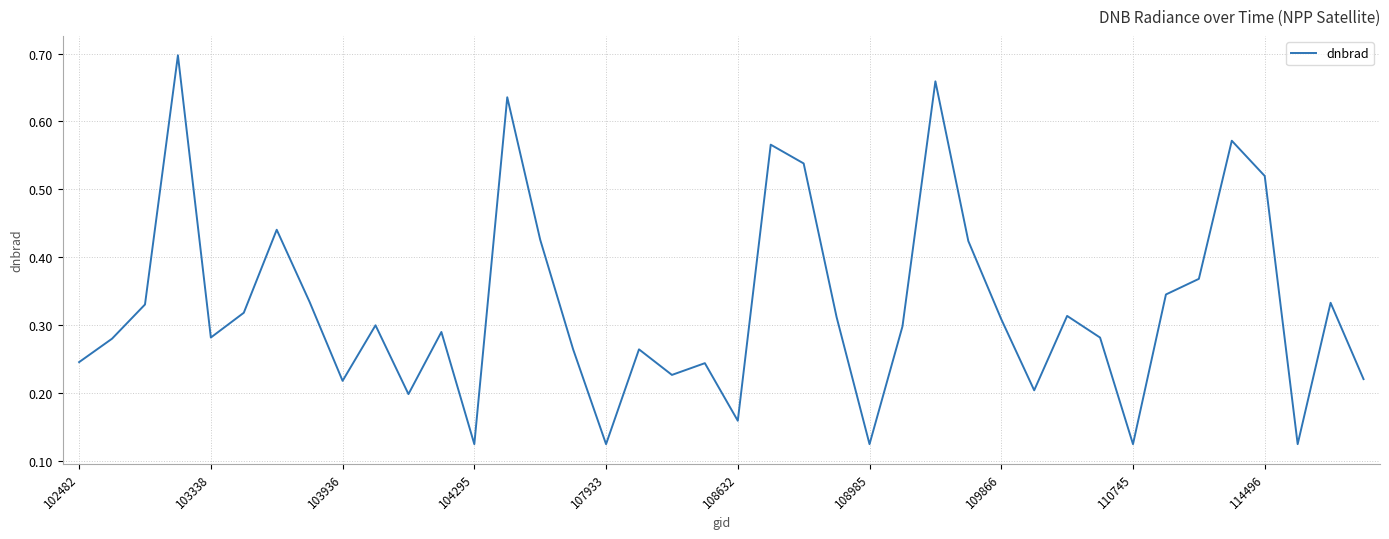

How many values are between 0 and 1?

40